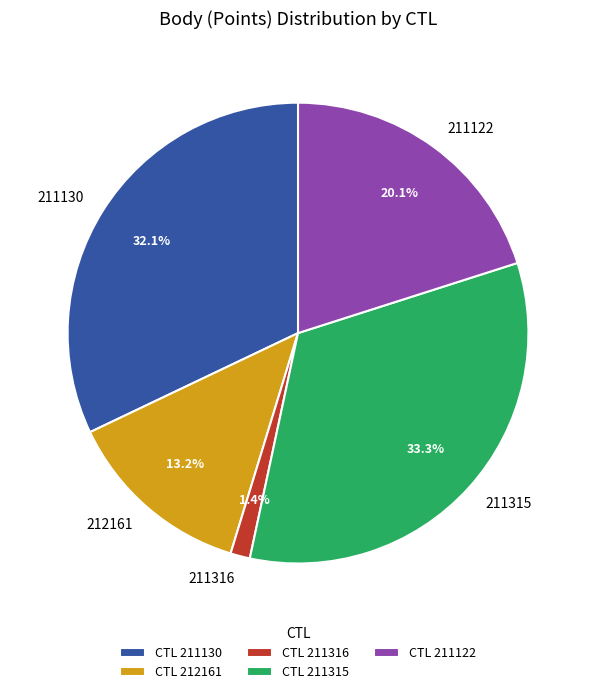

What is the smallest slice in the pie chart?

211316